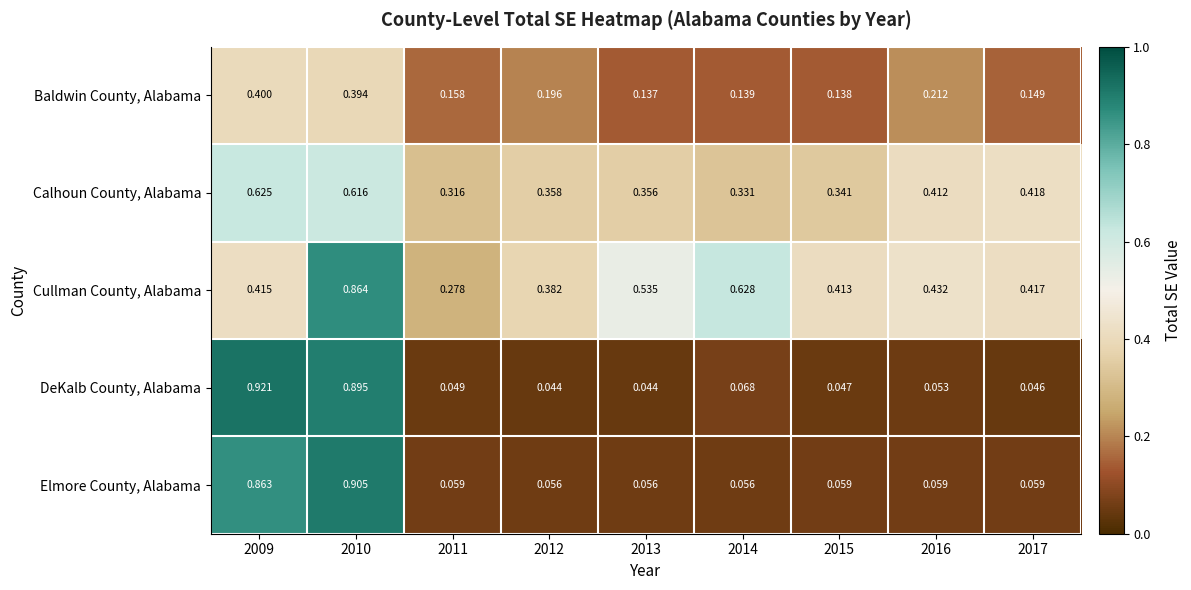

Which series has the largest range (max minus min)?

DeKalb County, Alabama